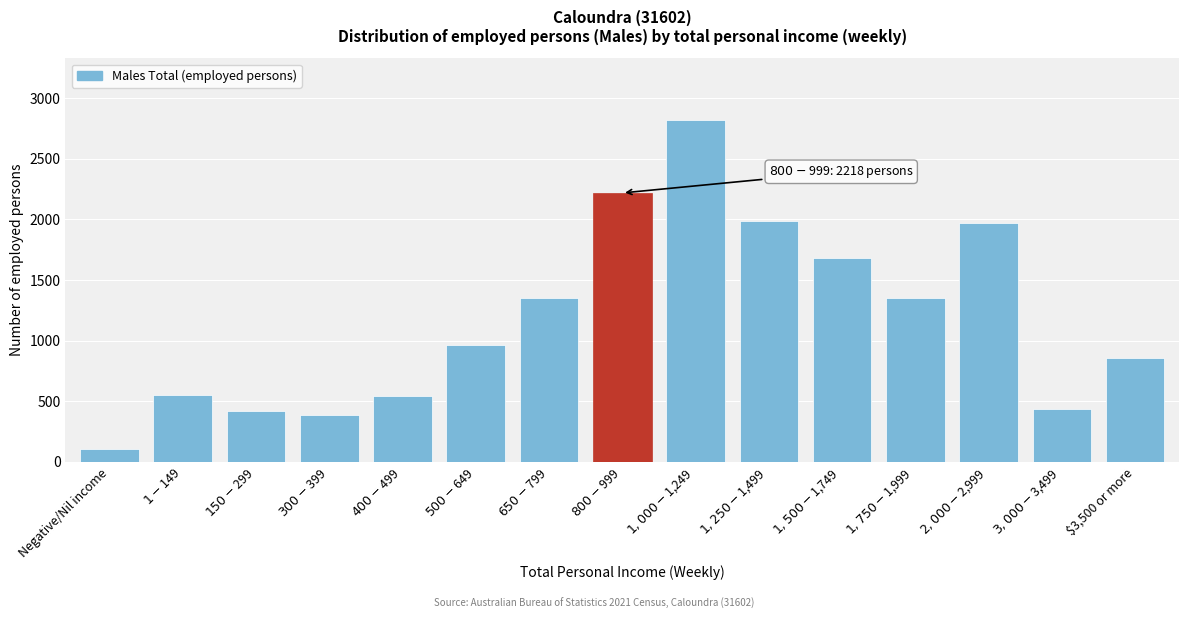

Is it true that the value at Negative/Nil income is 102?

True